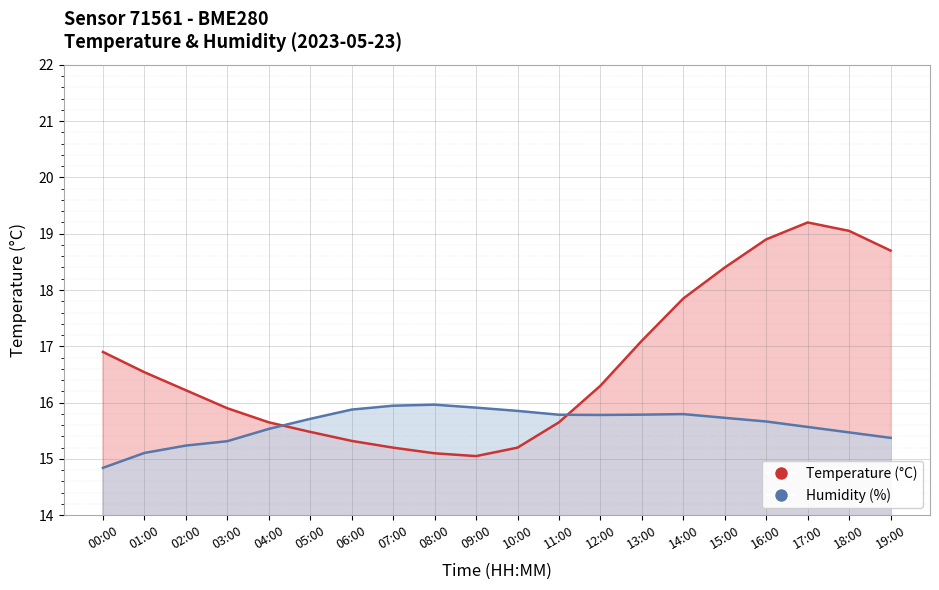

What value does the humidity series have at 16:00?

15.7